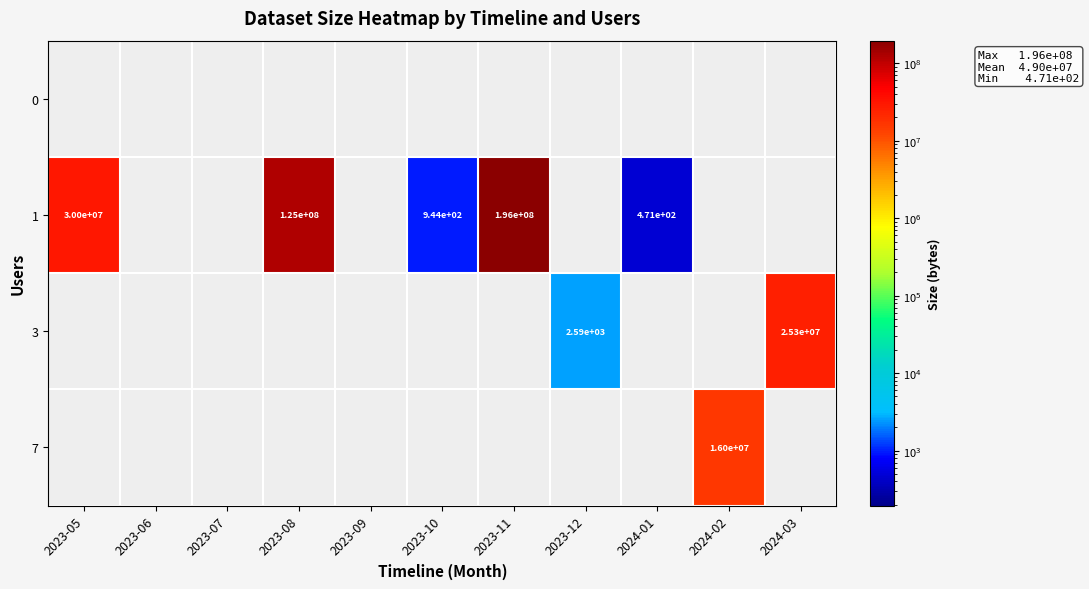

The 1 series shows 944 at 2023-10. True or false?

True